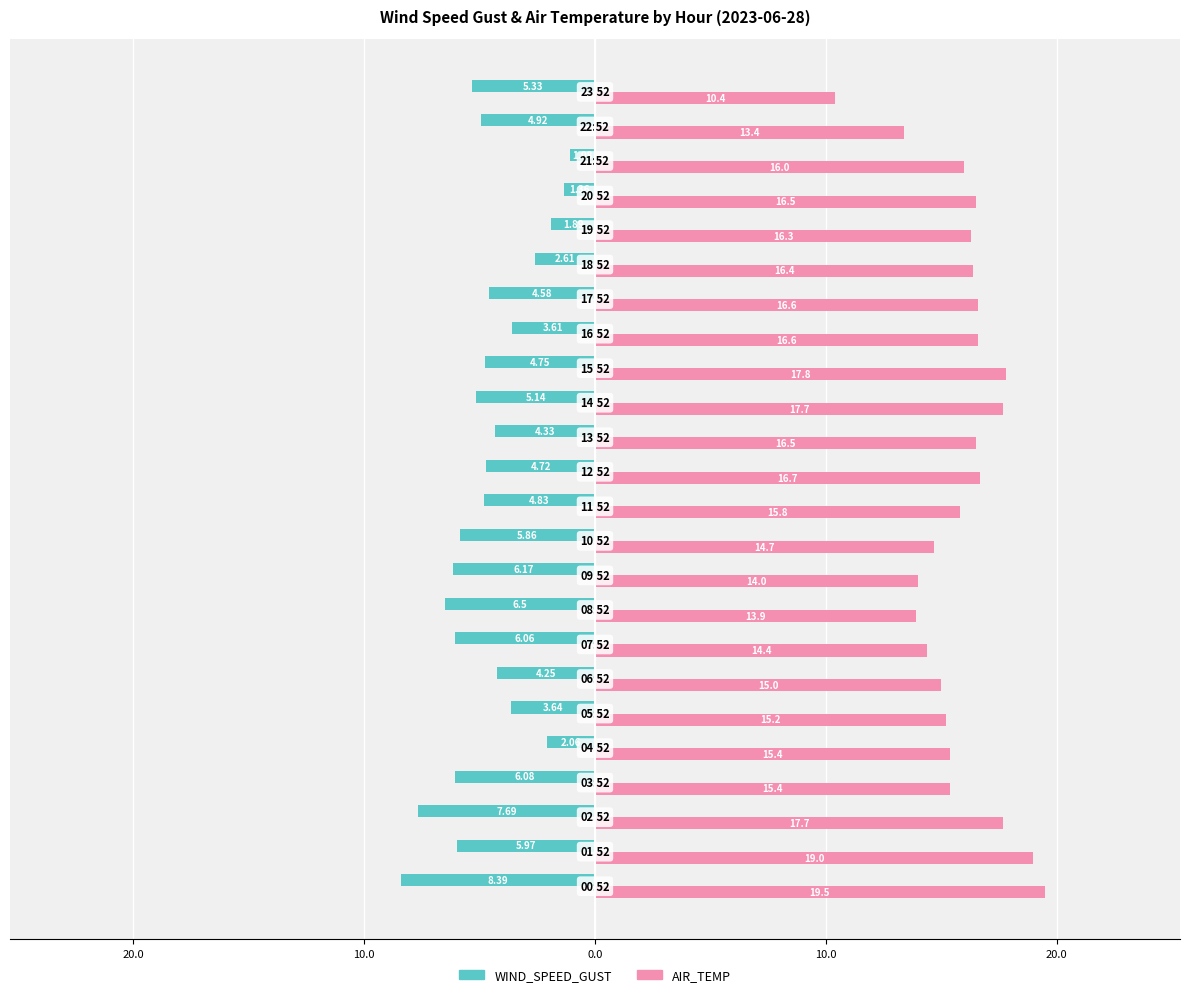

What are all the series names shown in the legend?

WIND_SPEED_GUST, AIR_TEMP